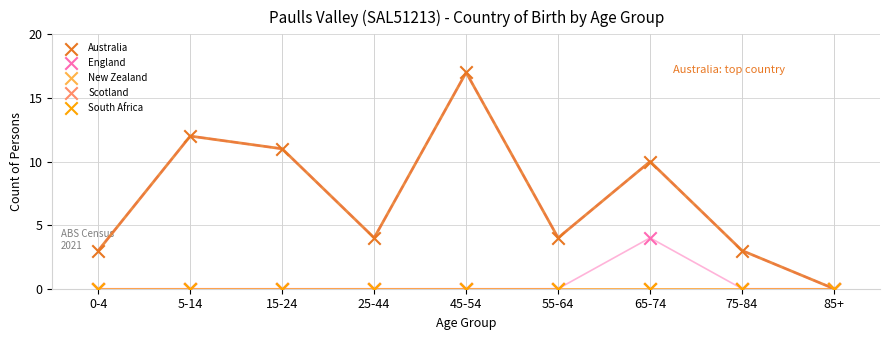

Which series contains the lowest Y value?

Australia